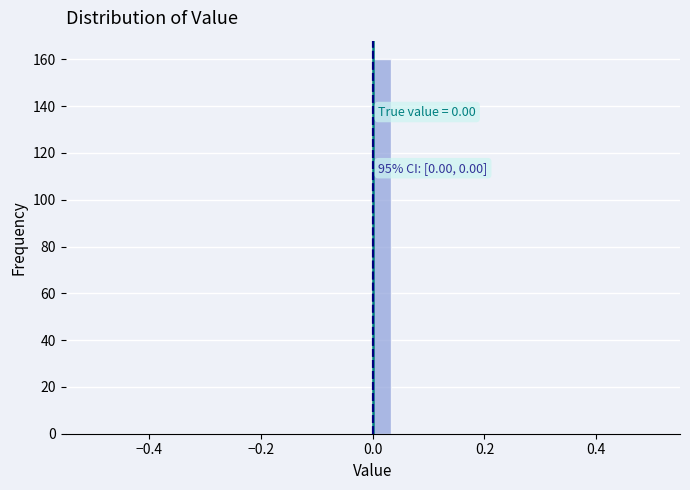

Around what value on the x-axis is the tallest bar? Give the approximate position of its centre, as read against the axis.

0.02